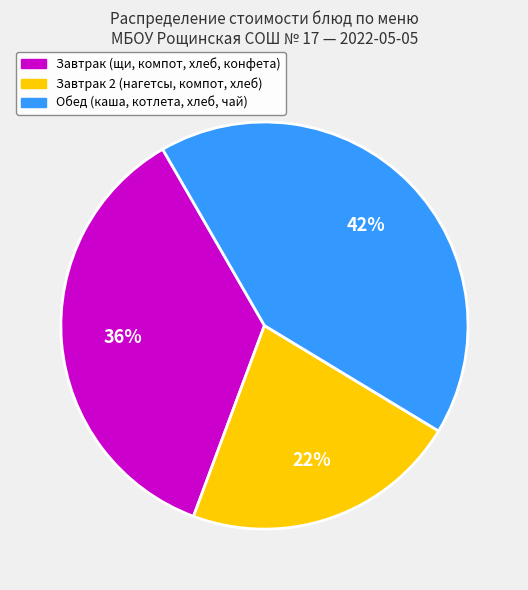

To the nearest percent, what is the average slice percentage?

33%